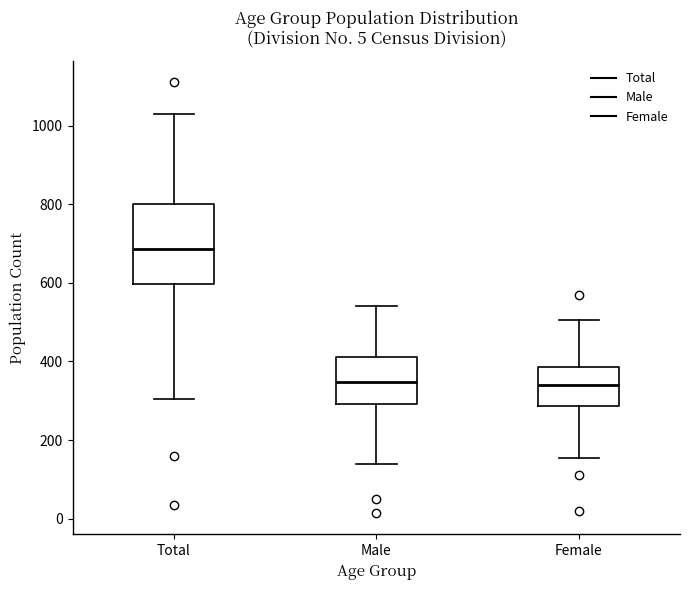

Where does the lower whisker of the box for Total end on the y-axis? The values are not printed on the chart, so give them approximately, as read against the axis.

300